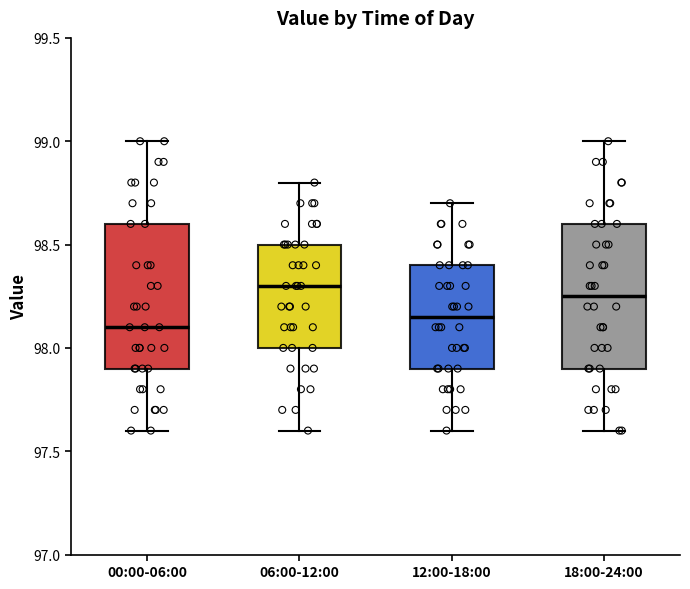

Where does the median line of the box for 12:00-18:00 sit on the y-axis? The values are not printed on the chart, so give them approximately, as read against the axis.

98.15